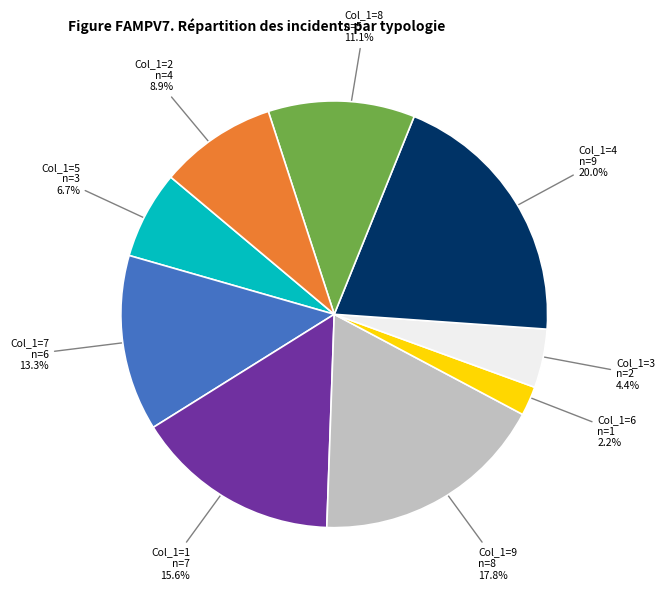

What is the total percentage of Col_1=8 and Col_1=1?

26.7%